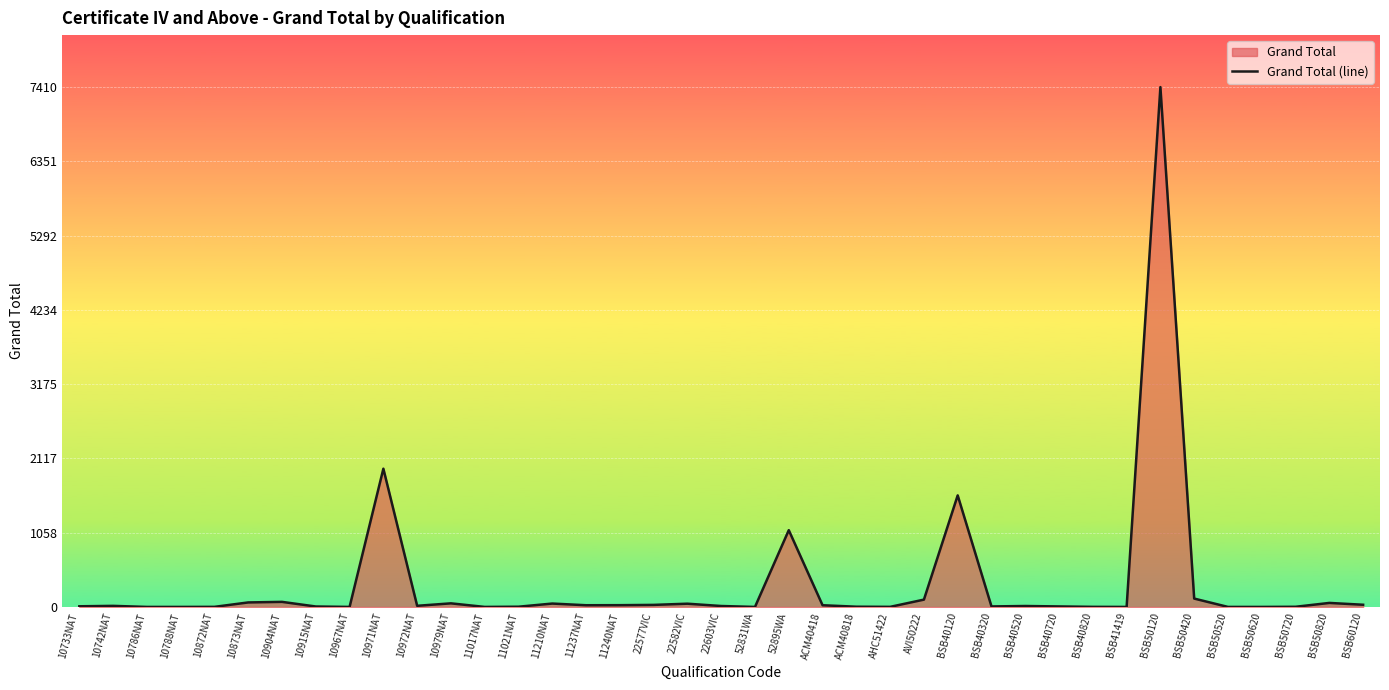

Reading left to right, what are all the values shown in this chart?

10733NAT=10	10742NAT=16	10786NAT=1	10788NAT=1	10872NAT=2	10873NAT=65	10904NAT=73	10915NAT=7	10967NAT=1	10971NAT=1971	10972NAT=17	10979NAT=52	11017NAT=1	11021NAT=4	11210NAT=49	11237NAT=25	11240NAT=26	22577VIC=30	22582VIC=47	22603VIC=14	52831WA=1	52895WA=1095	ACM40418=25	ACM40818=4	AHC51422=2	AVI50222=105	BSB40120=1591	BSB40320=8	BSB40520=14	BSB40720=8	BSB40820=2	BSB41419=1	BSB50120=7410	BSB50420=120	BSB50520=1	BSB50620=1	BSB50720=3	BSB50820=58	BSB60120=32